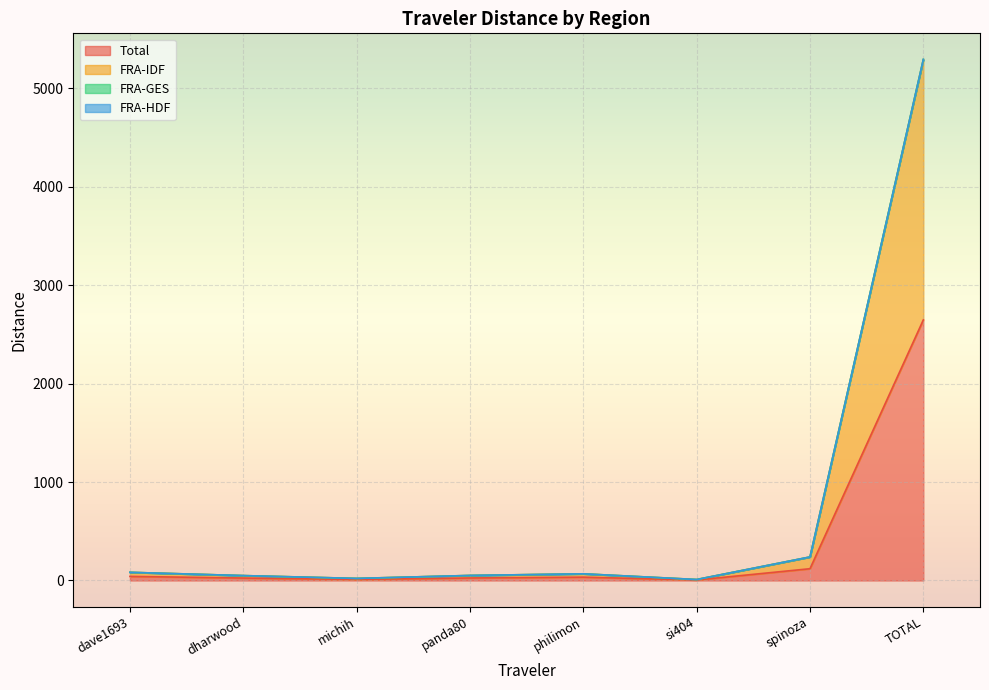

List the labels in order of FRA-IDF value, largest first.

TOTAL, spinoza, dave1693, philimon, panda80, dharwood, michih, si404